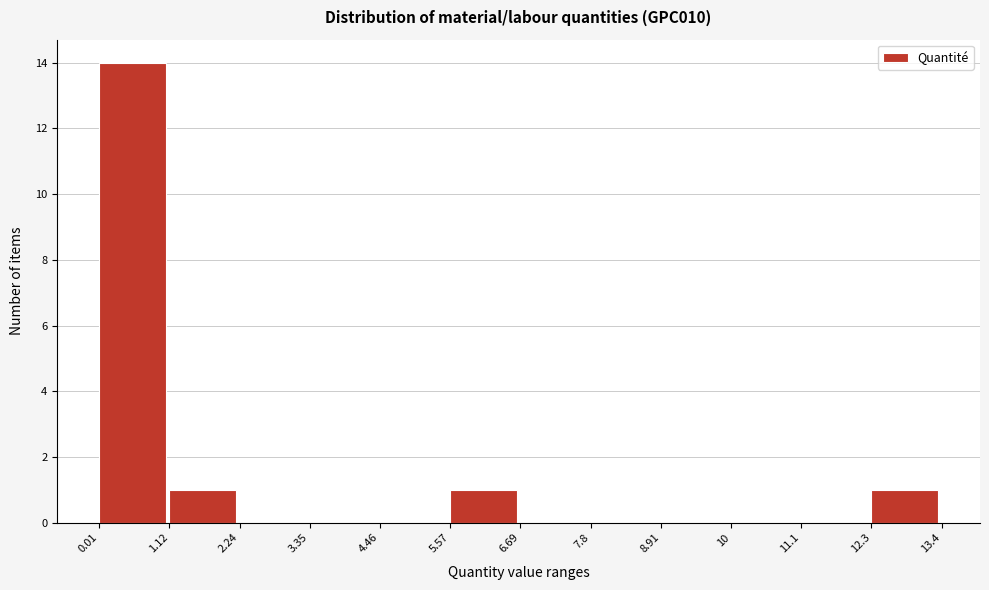

How tall is the bar that spans 0.01 to 1.12 on the x-axis? The values are not printed on the chart, so give them approximately, as read against the axis.

14